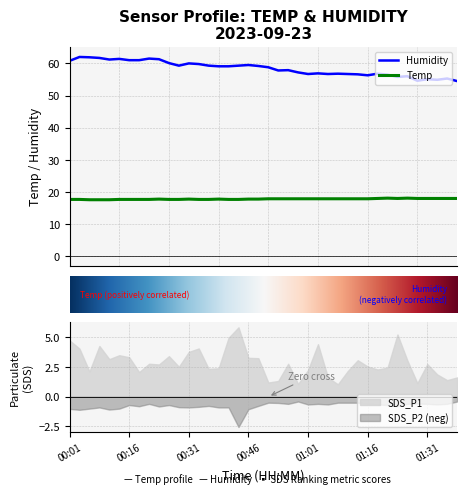

True or false: Humidity and Temp cross at least once.

False